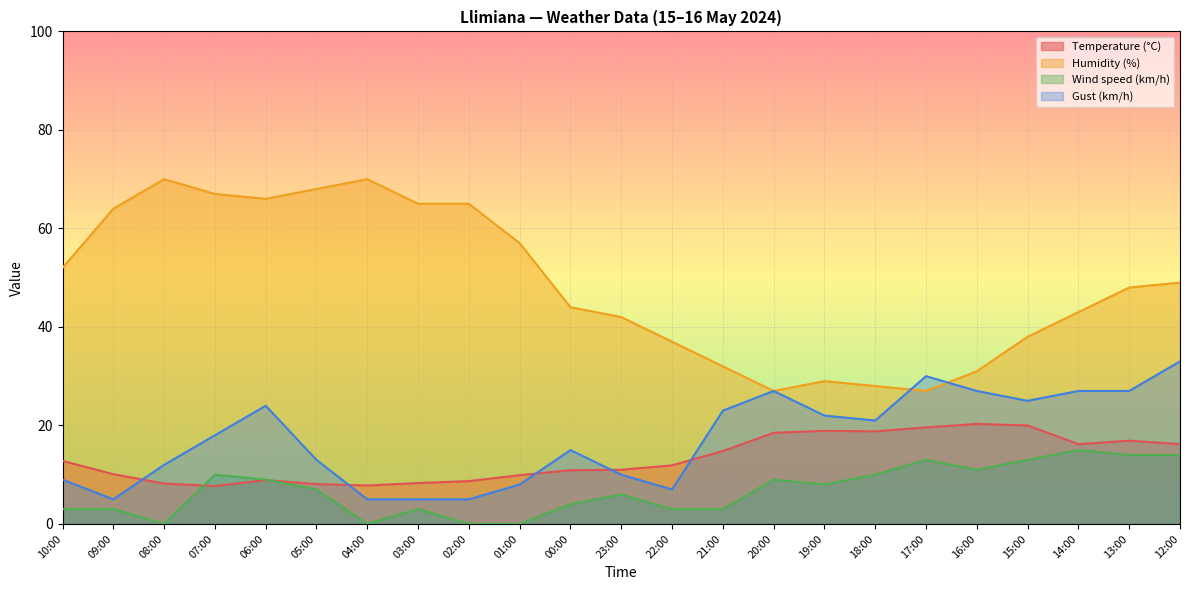

What is the label of the 10th point from the right?

21:00